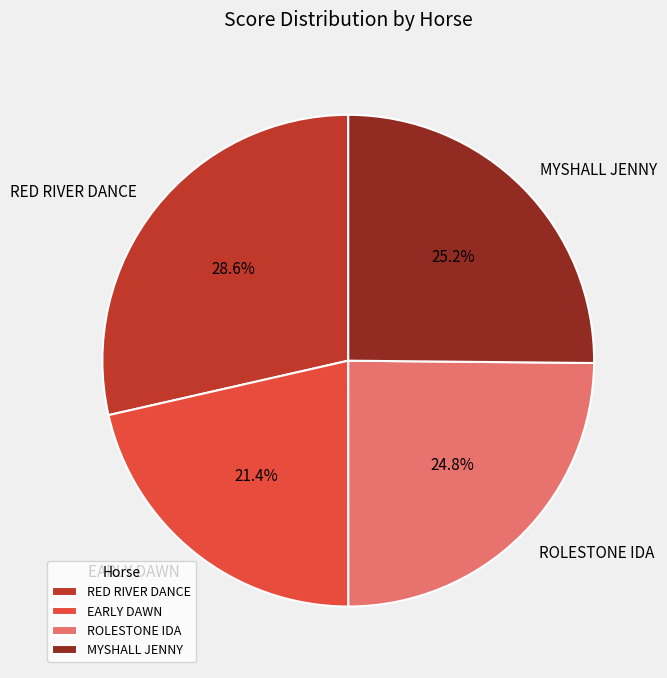

Between RED RIVER DANCE and MYSHALL JENNY, which is larger?

RED RIVER DANCE